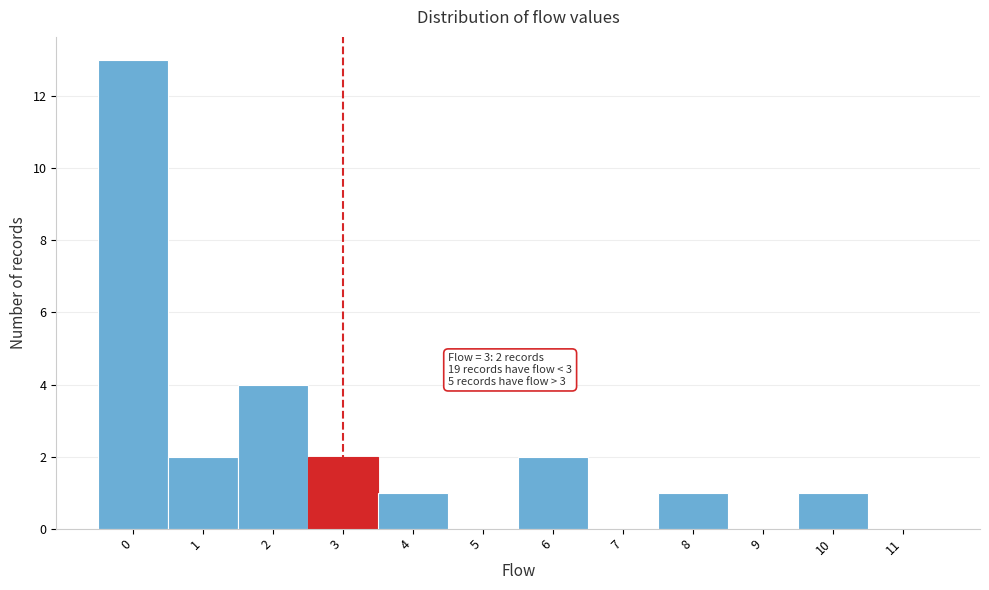

Reading right to left, what are all the values shown in this chart?

11=0	10=1	9=0	8=1	7=0	6=2	5=0	4=1	3=2	2=4	1=2	0=13